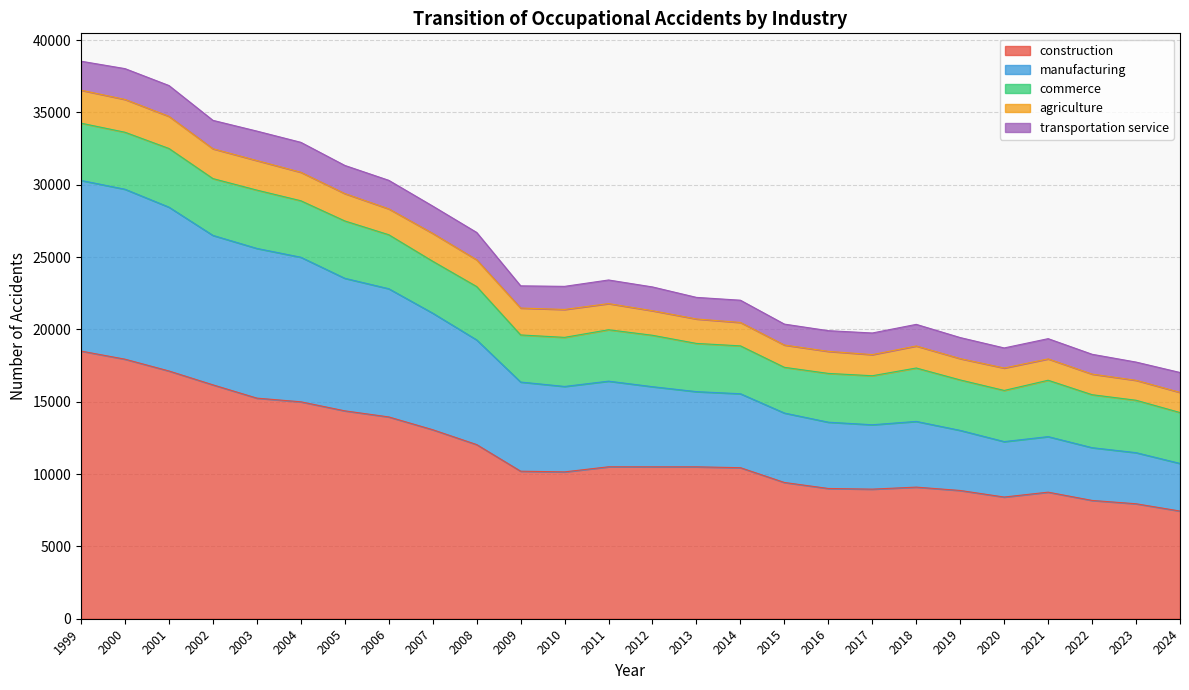

What is the difference between the highest and lowest values at 2013?

9010